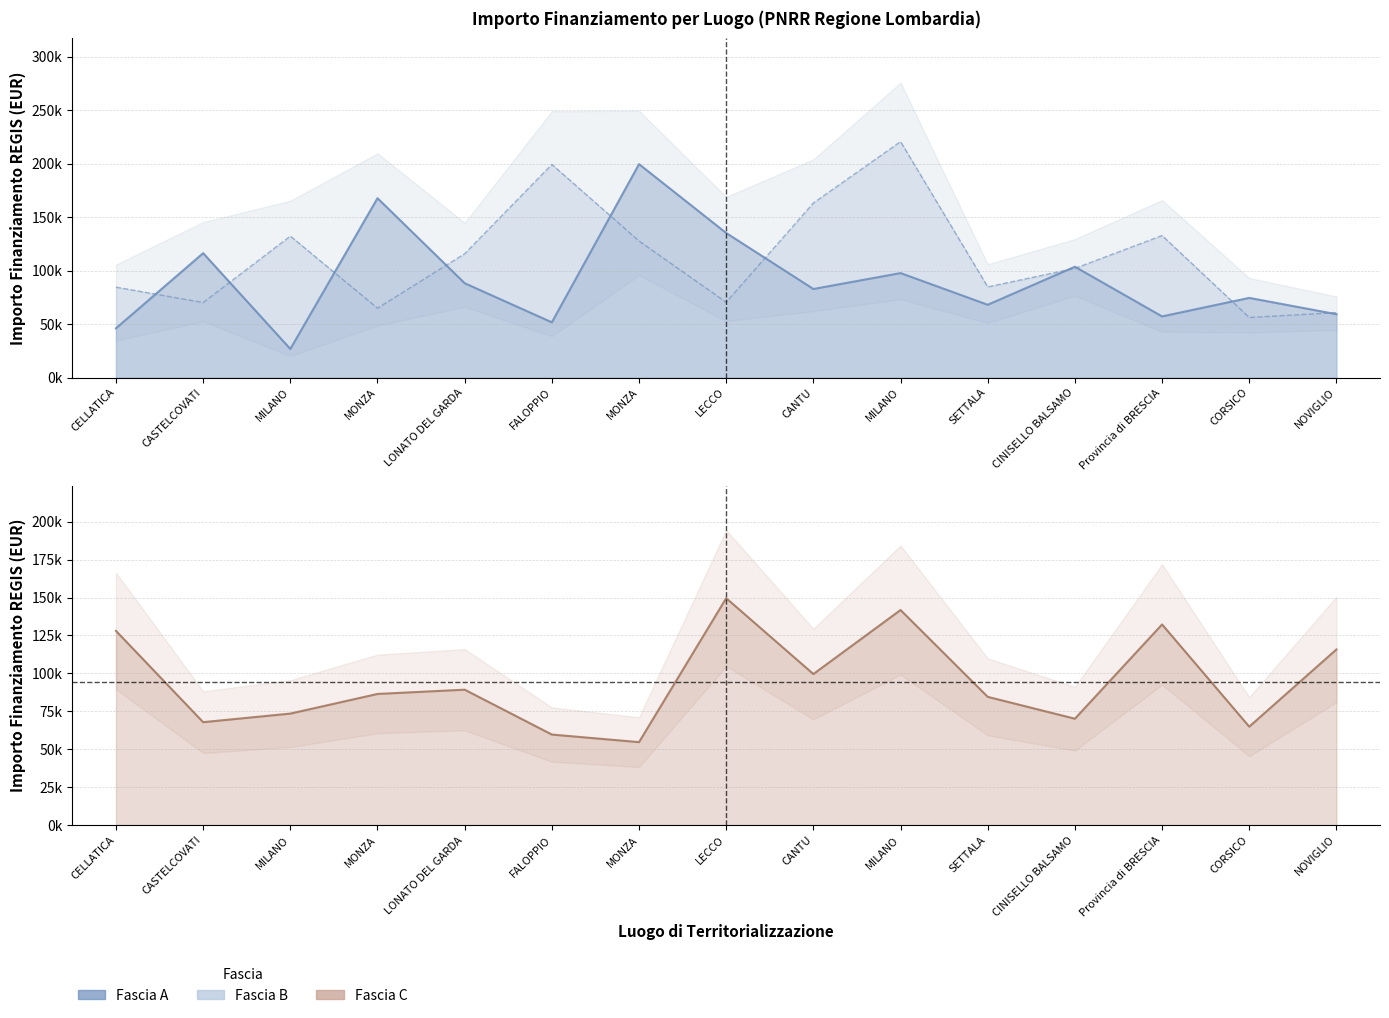

True or false: Fascia A and Fascia B cross at least once.

True